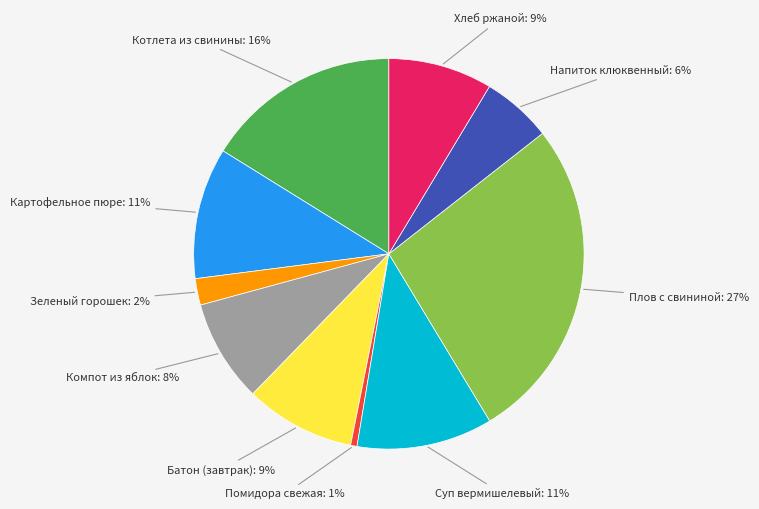

Does any single category account for the majority?

No